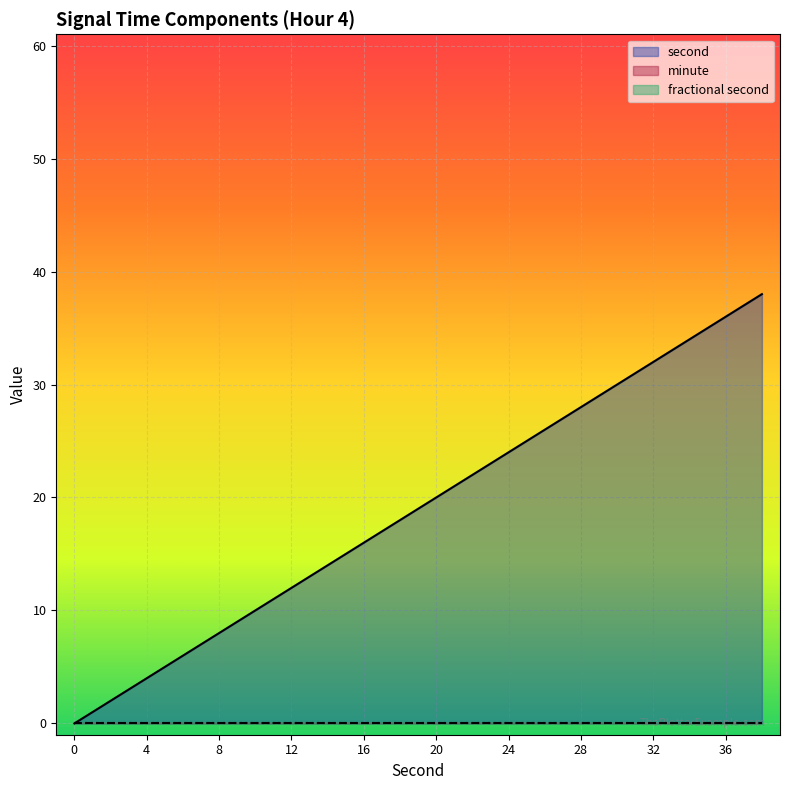

List the labels in order of fractional second value, smallest first.

0, 2, 4, 6, 8, 10, 12, 14, 16, 18, 20, 22, 24, 26, 28, 30, 32, 34, 36, 38